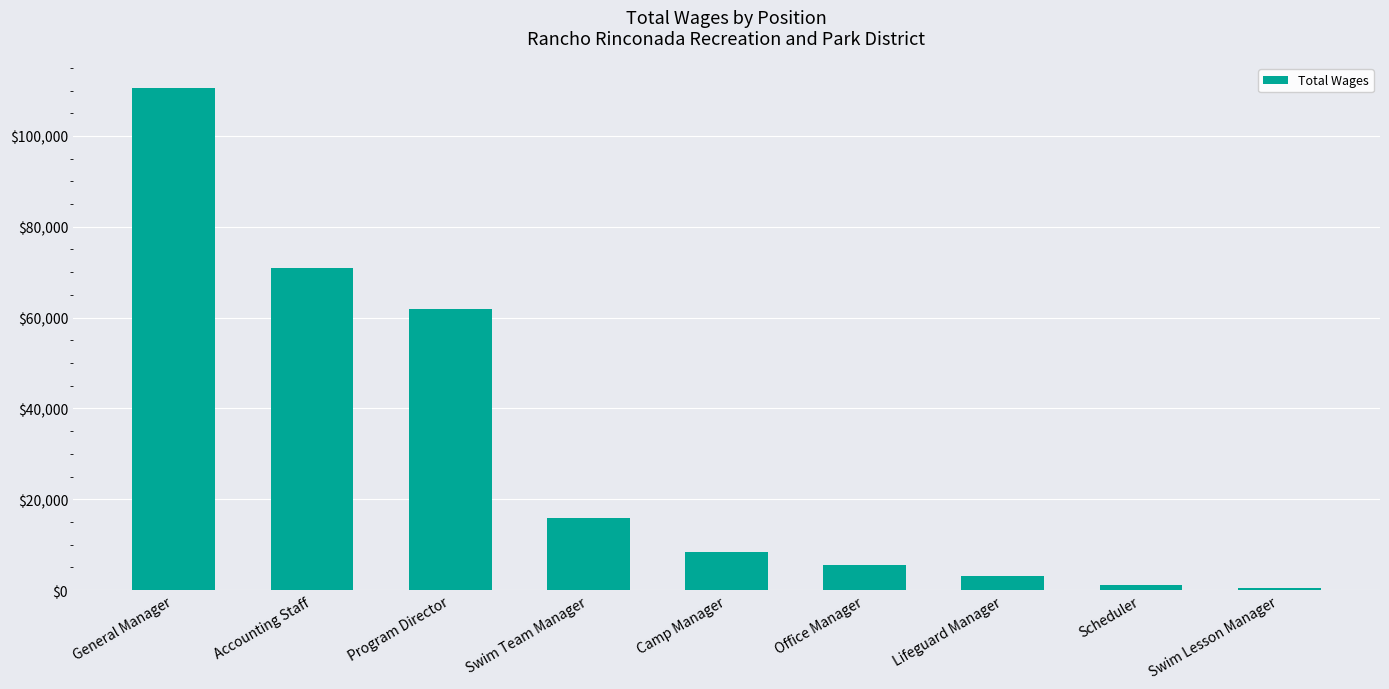

What is the label of the 2nd bar from the left?

Accounting Staff